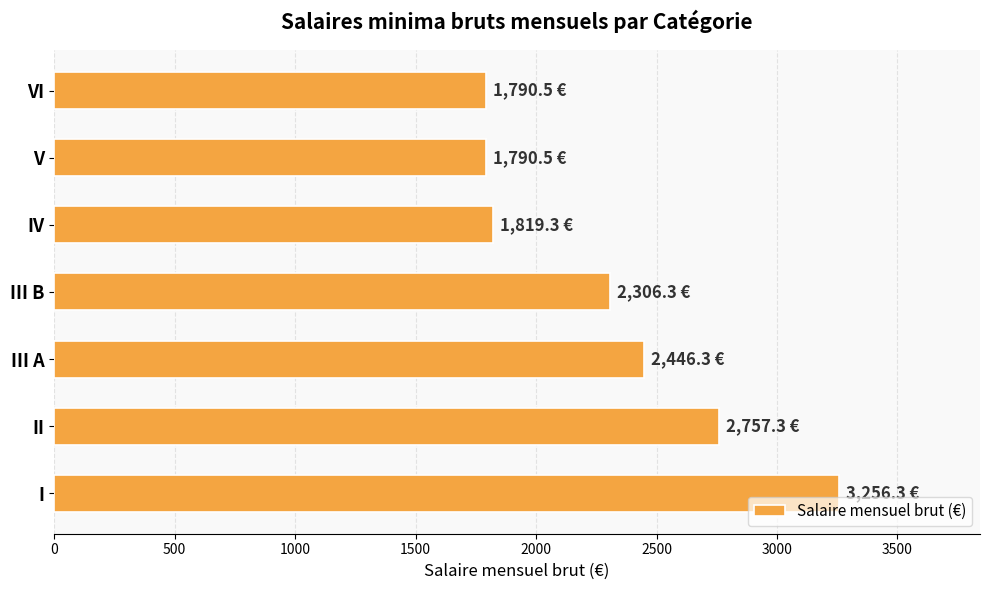

Reading bottom to top, list all the values displayed in this chart.

3256.3	2757.3	2446.3	2306.3	1819.3	1790.5	1790.5